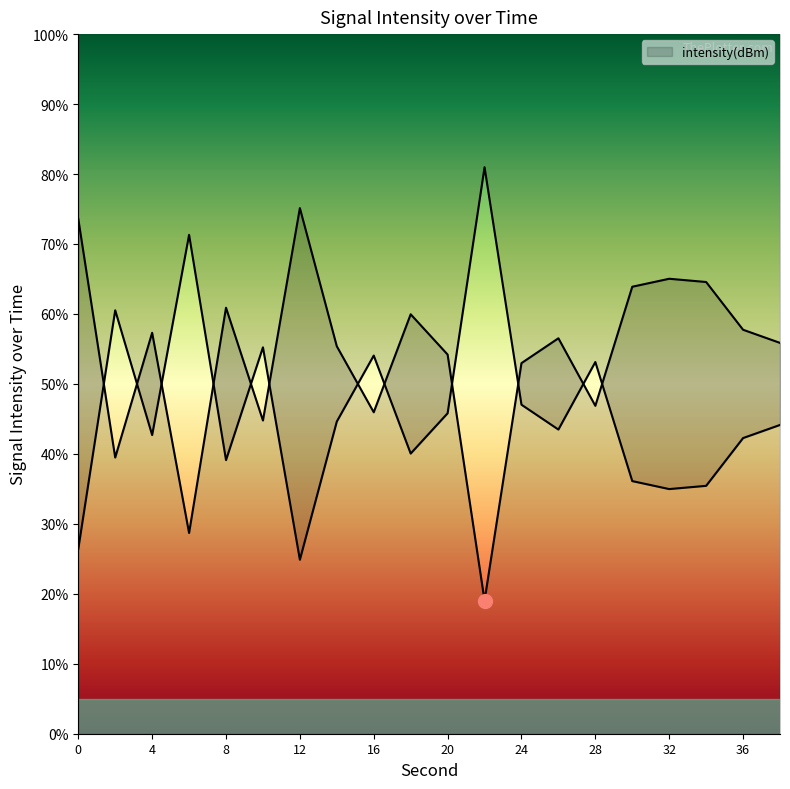

How many points are higher than both their immediate neighbors (excluding endpoints)?

6